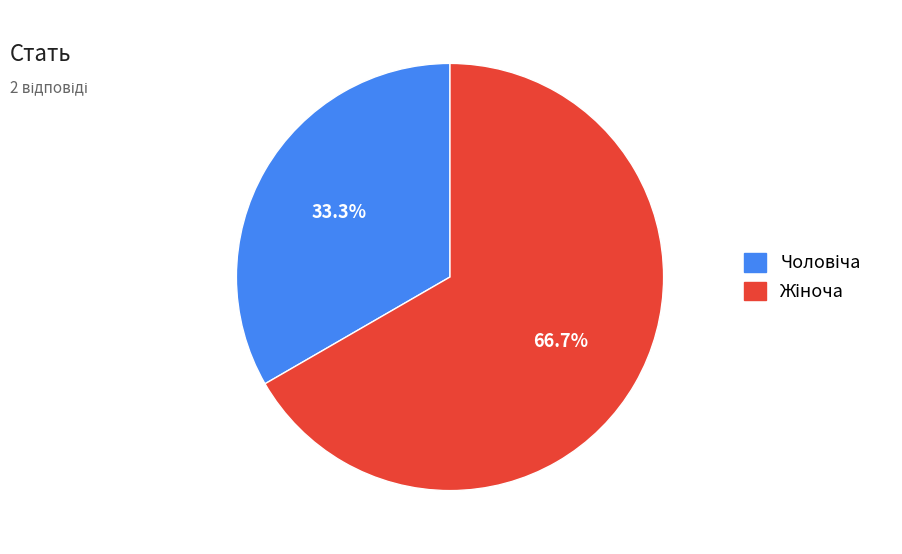

Does any single category account for the majority?

Yes